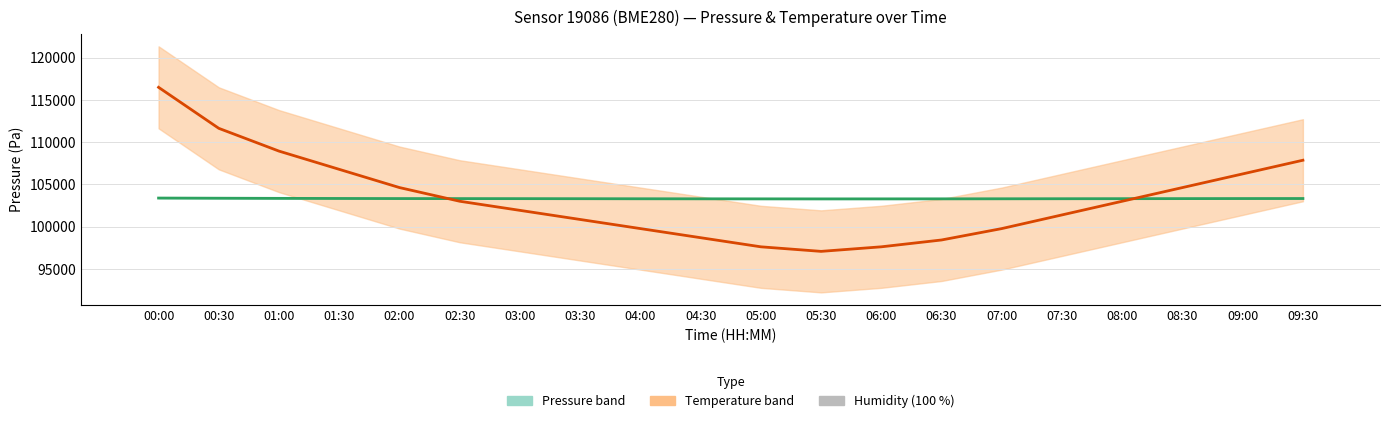

What is the maximum value shown in the chart?

116478.7